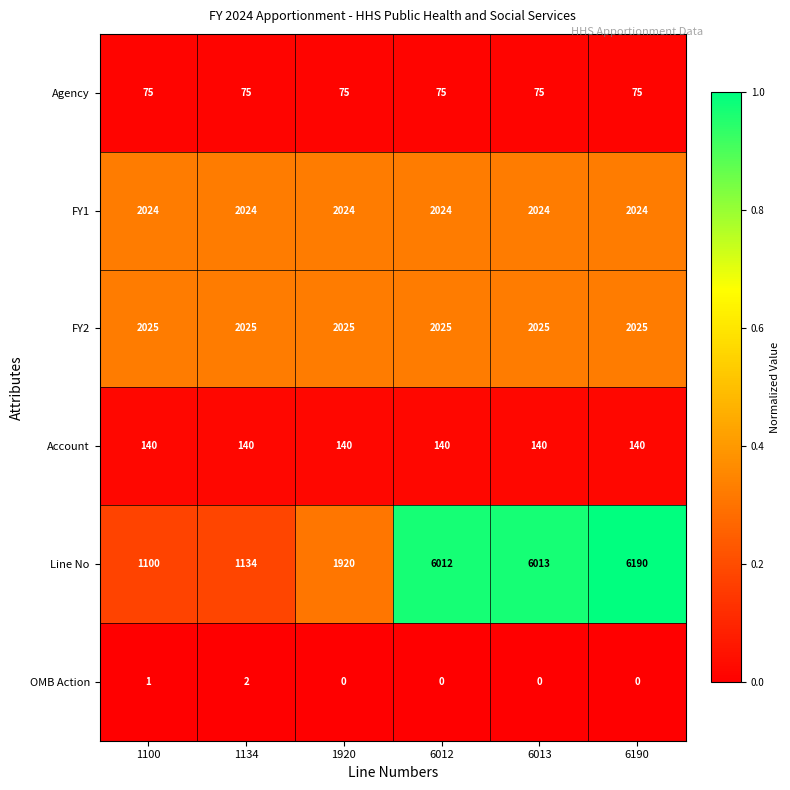

Is it true that Line No equals 1920 at 1920?

True